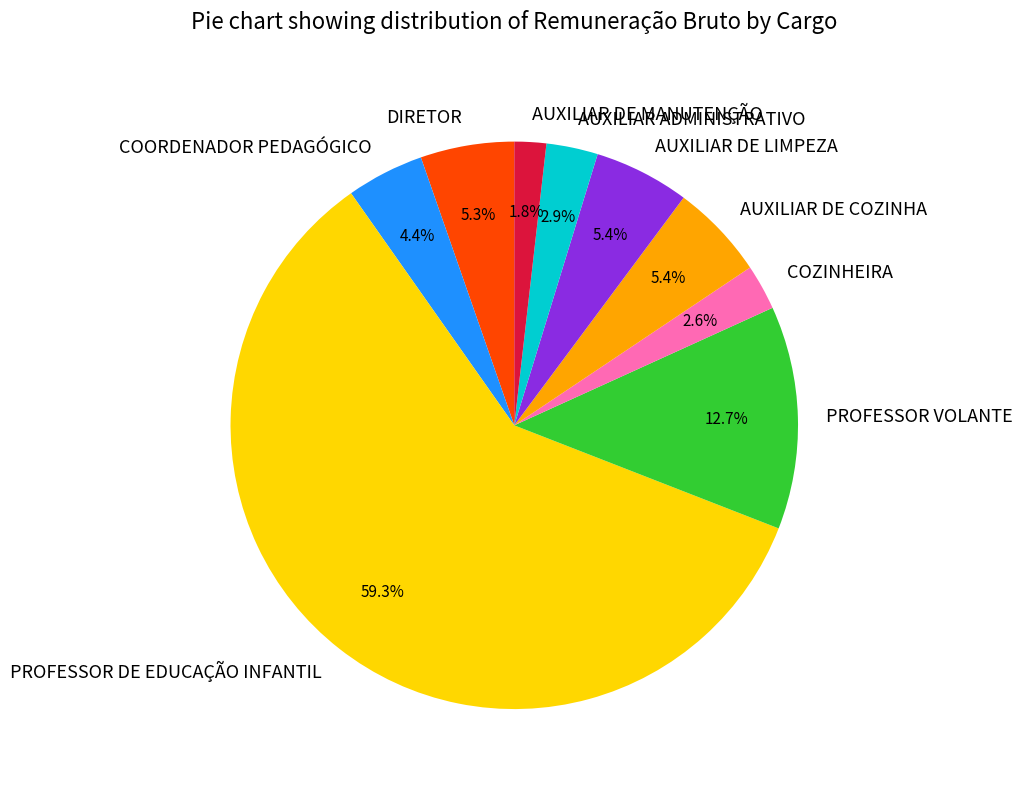

Is the sum of COZINHEIRA and PROFESSOR DE EDUCAÇÃO INFANTIL greater than half?

Yes